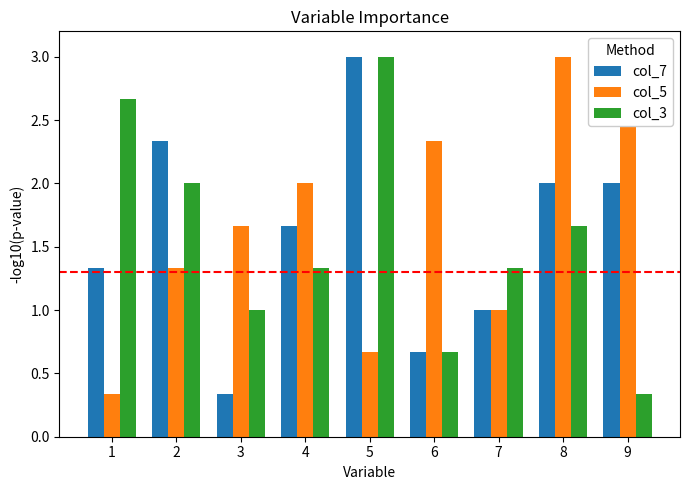

Between 4 and 6, which series saw the biggest shift?

col_7